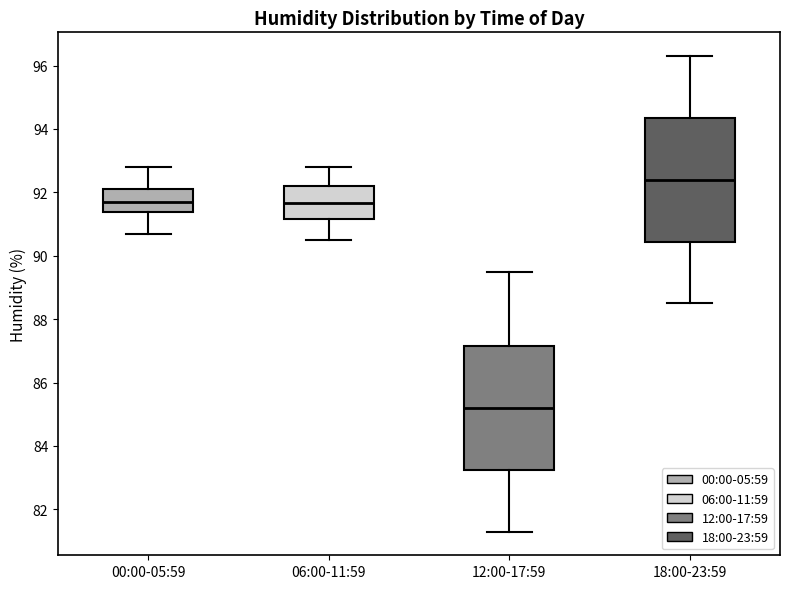

Where does the median line of the box for 12:00-17:59 sit on the y-axis? The values are not printed on the chart, so give them approximately, as read against the axis.

85.2